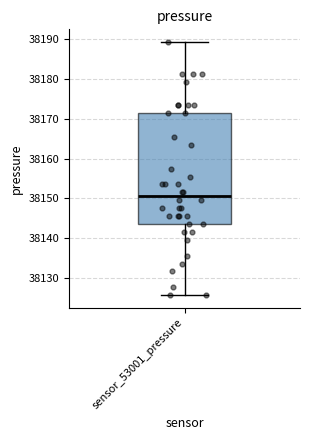

Transcribe this box plot: give where the median line is, the range the box spans, and where the two whiskers end, as read against the y-axis. The values are not printed on the chart, so give them approximately, as read against the axis.

median 38151, box 38144 to 38171, whiskers 38126 to 38189